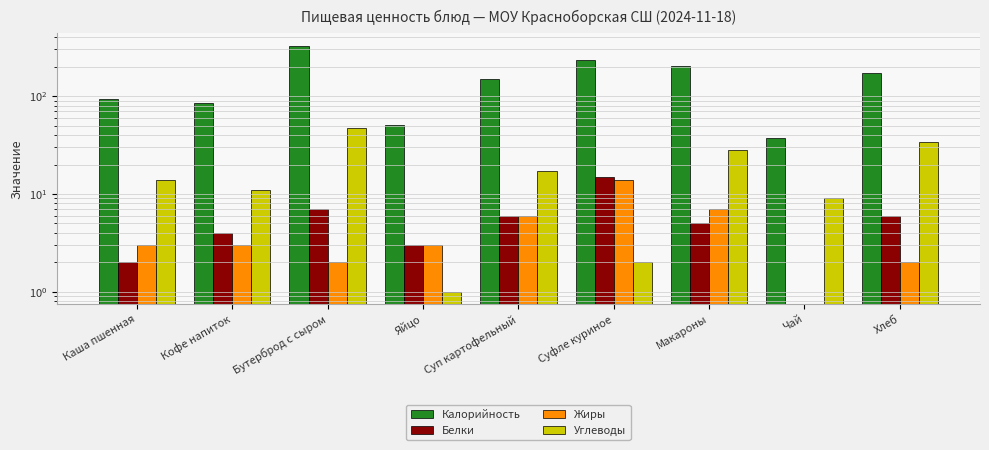

Which series has the widest spread of values?

Калорийность